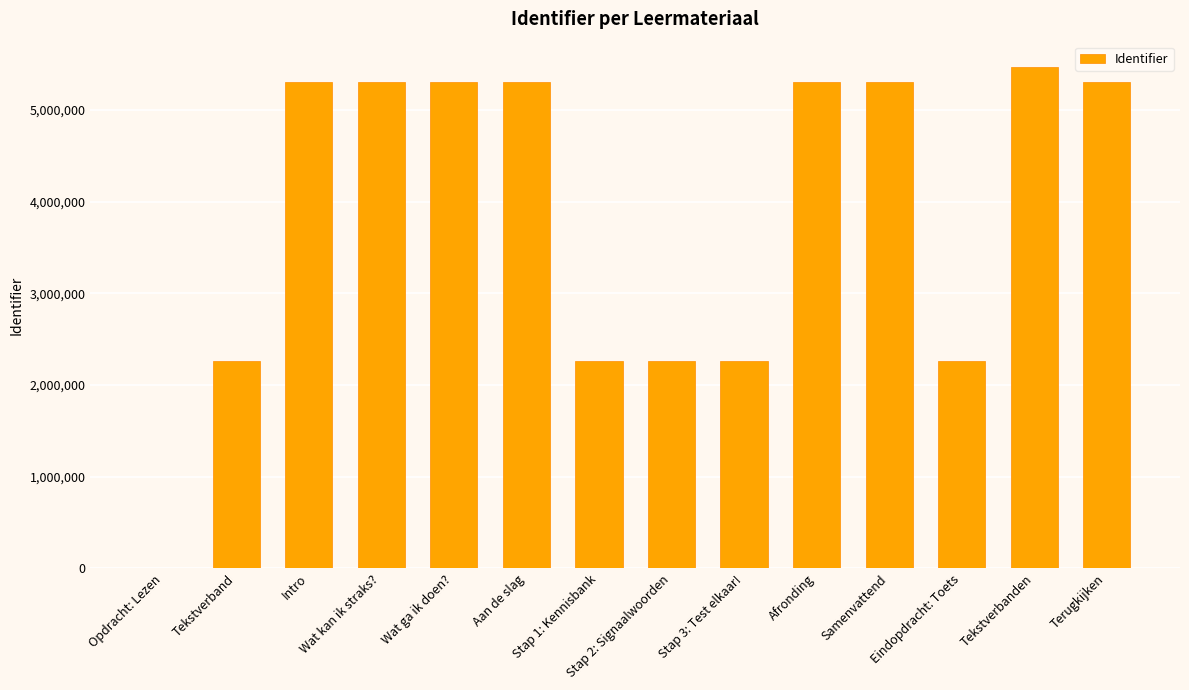

What is the ratio of the value at Terugkijken to the value at Tekstverband?

2.3